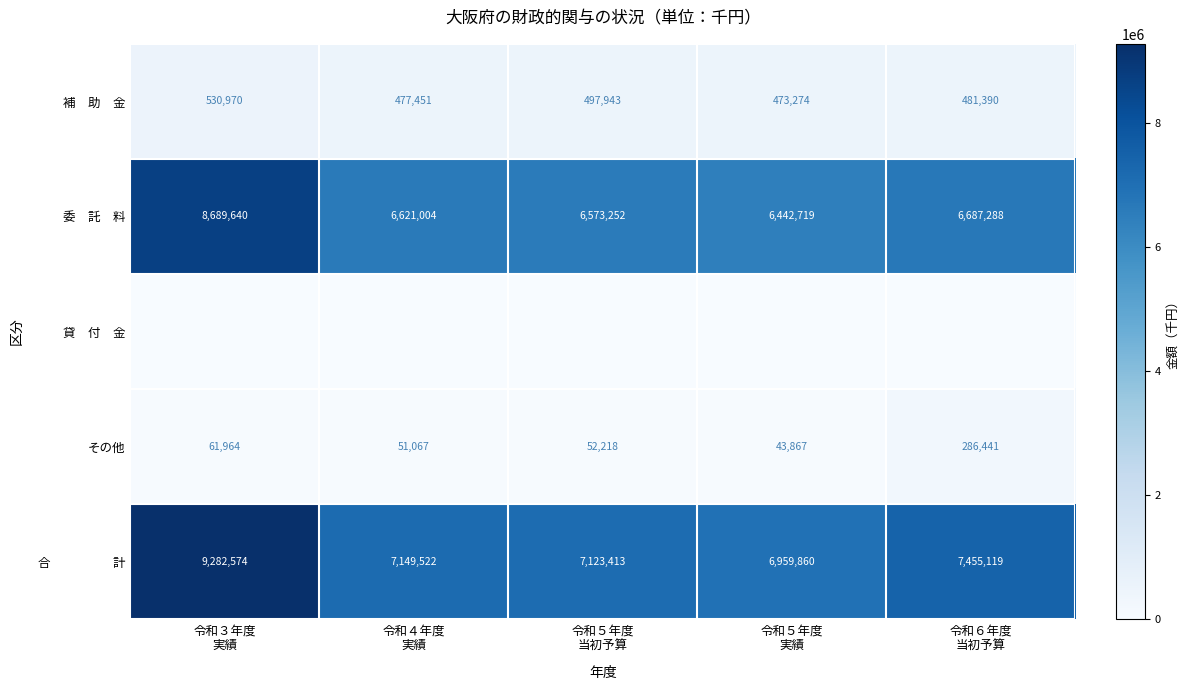

Which series has the largest total across all categories?

合 計